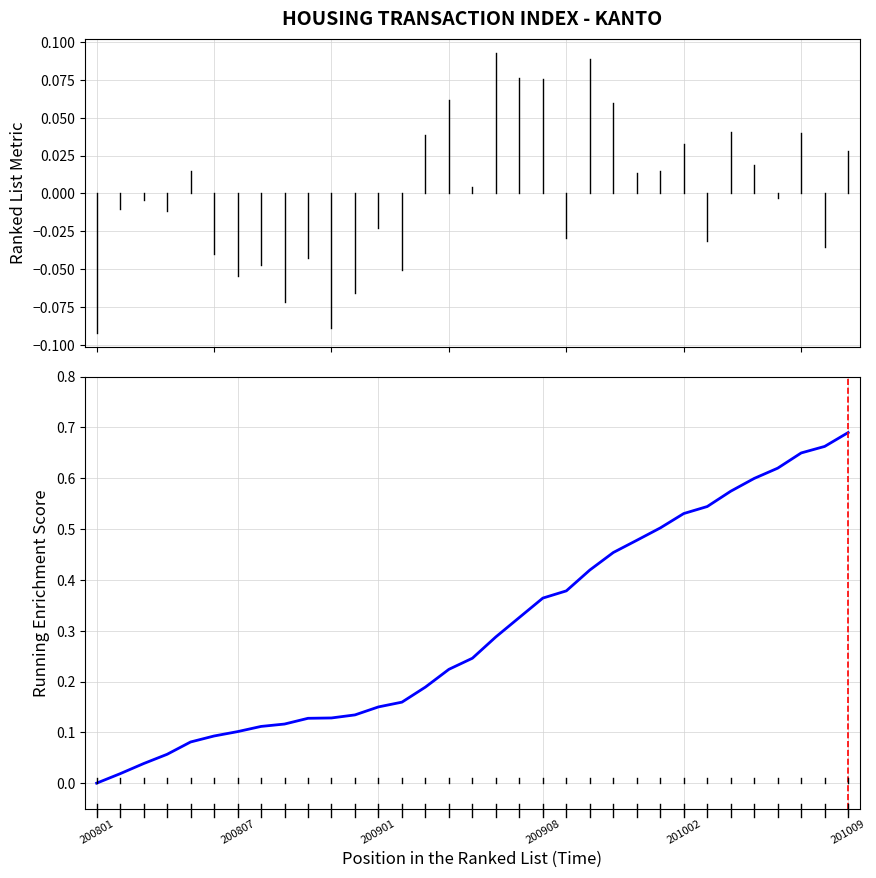

What is the difference between the maximum and minimum values?

0.7